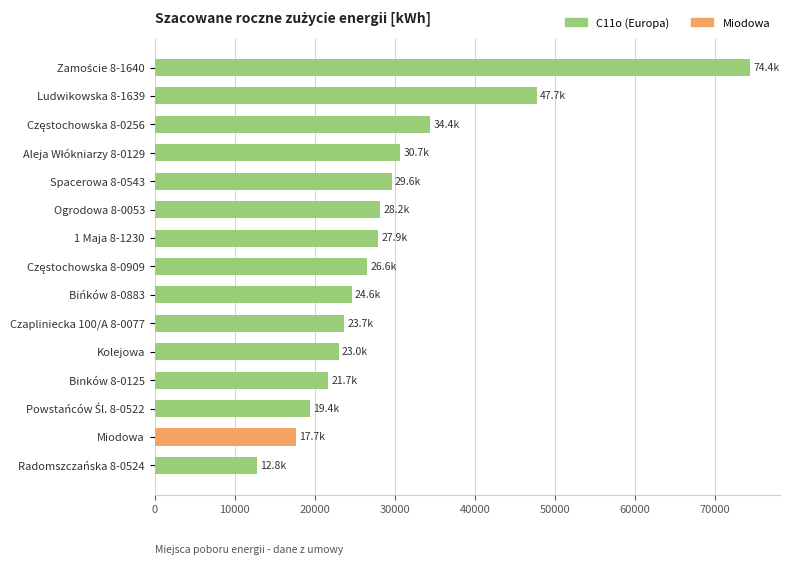

What is the average value?

29492